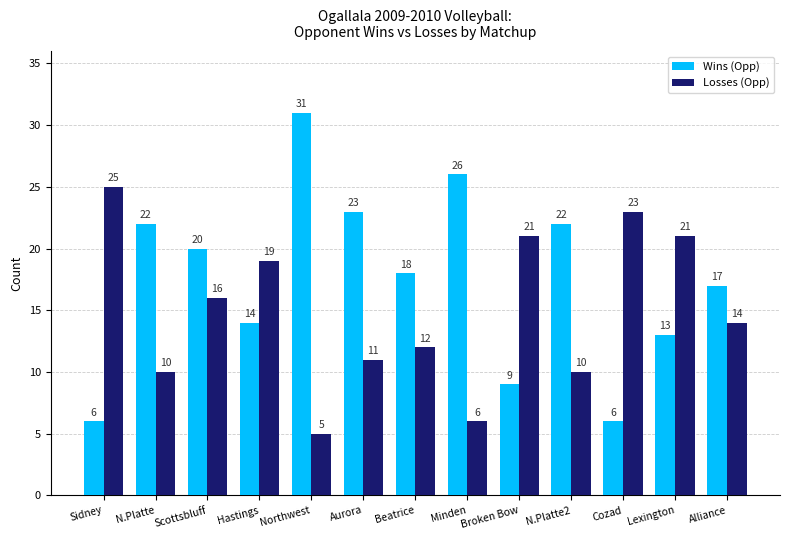

What is the label of the 11th bar from the left?

Cozad